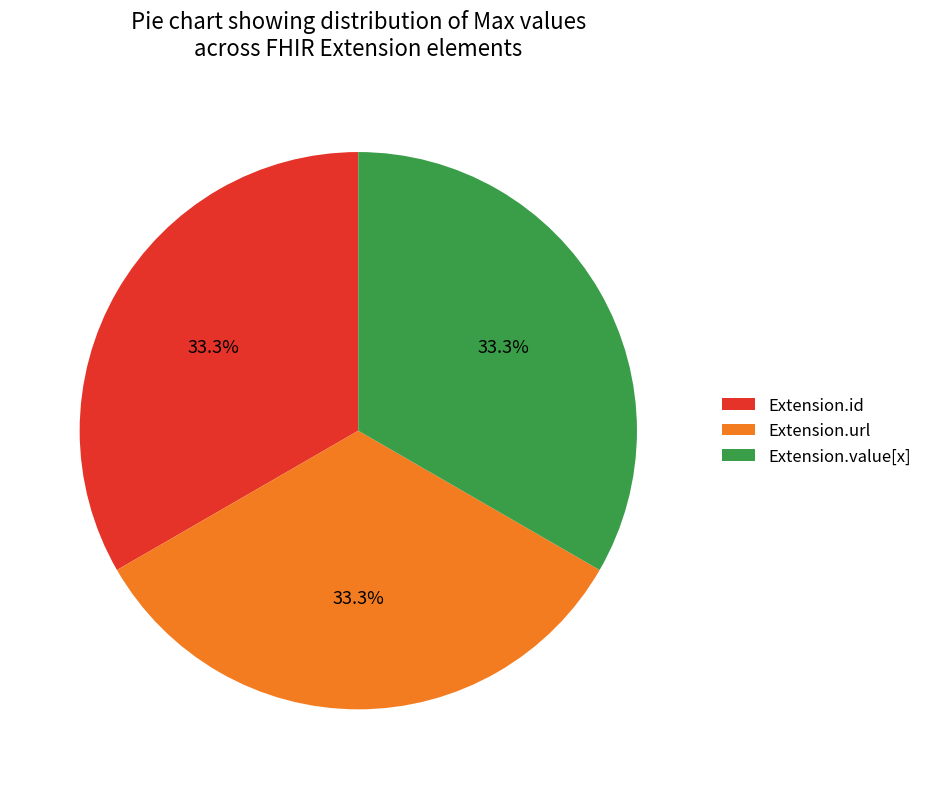

Is there any slice that represents more than half of the pie?

No